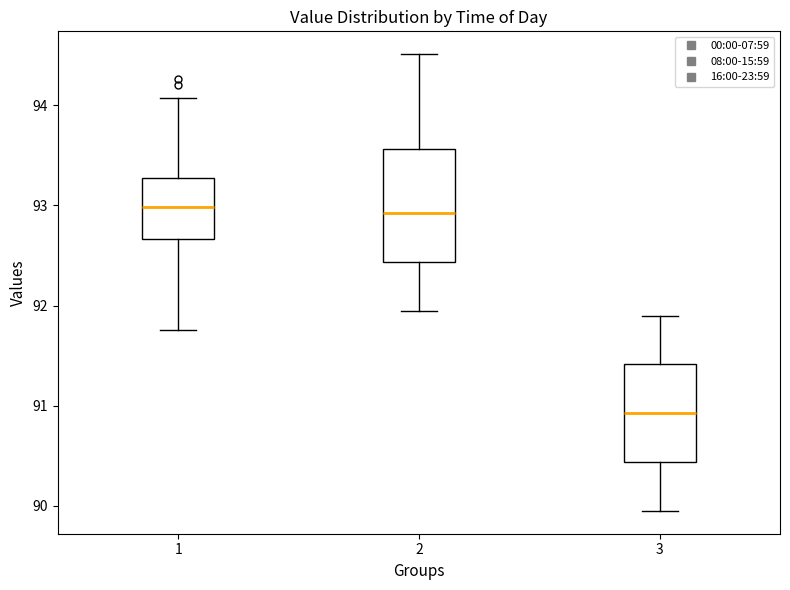

Reading left to right, read every box against the y-axis: the position of its median line, the range the box covers, and the ends of its whiskers. The values are not printed on the chart, so give them approximately, as read against the axis.

1: median 93.0, box 92.7 to 93.3, whiskers 91.8 to 94.1
2: median 92.9, box 92.4 to 93.6, whiskers 92.0 to 94.5
3: median 90.9, box 90.4 to 91.4, whiskers 90.0 to 91.9